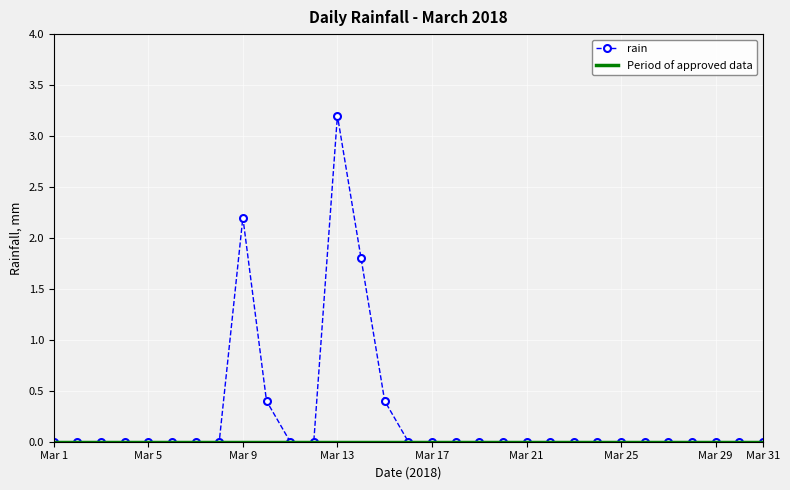

True or false: rain has more than 0 points higher than both neighbors.

True